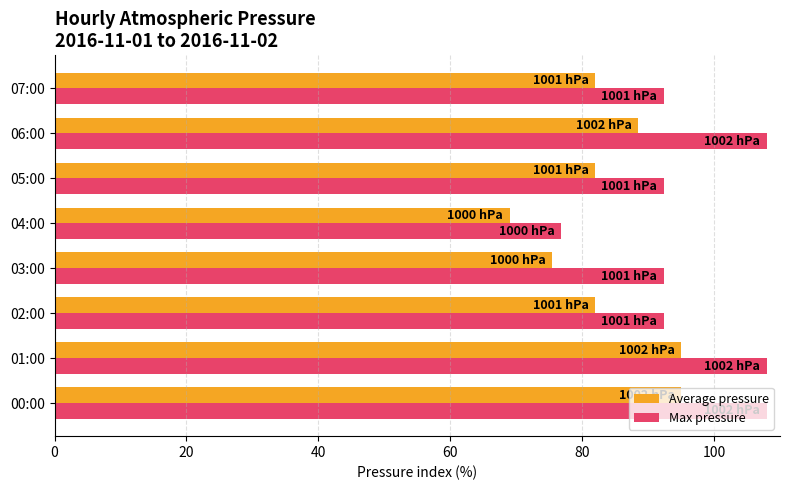

What value does the Max pressure series have at 07:00?

92.4